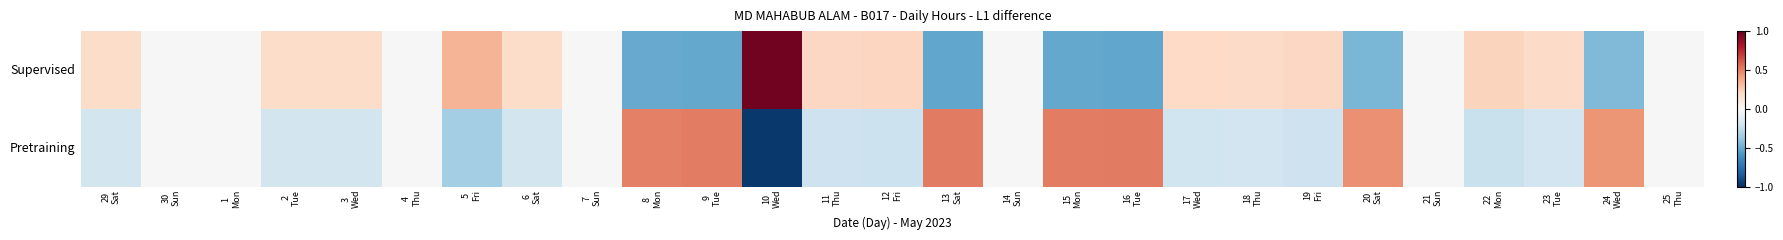

Which series has the largest range (max minus min)?

Supervised